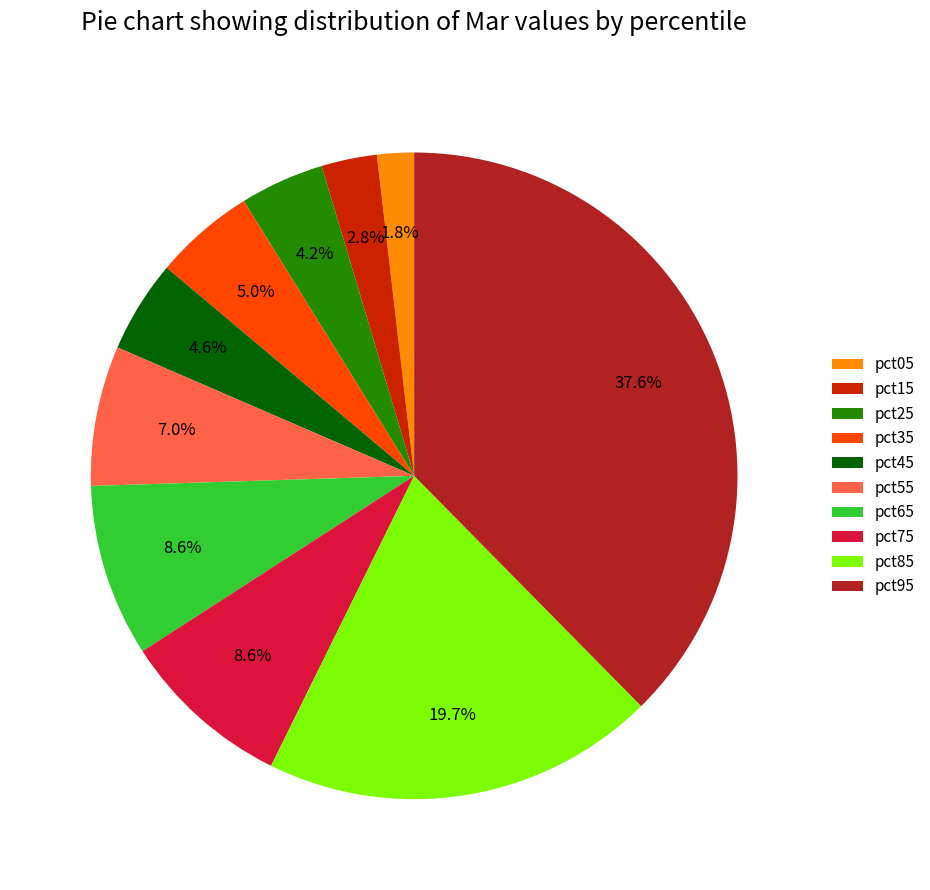

The pct75 slice represents 9% of the pie. True or false?

True